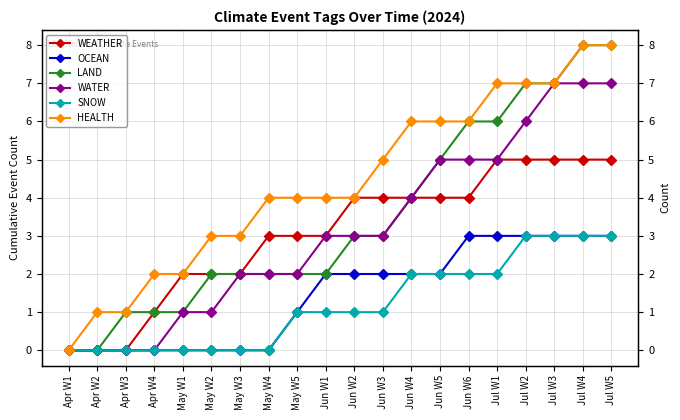

Reading left to right, extract all data points from this chart.

WEATHER: Apr W1=0	Apr W2=0	Apr W3=0	Apr W4=1	May W1=2	May W2=2	May W3=2	May W4=3	May W5=3	Jun W1=3	Jun W2=4	Jun W3=4	Jun W4=4	Jun W5=4	Jun W6=4	Jul W1=5	Jul W2=5	Jul W3=5	Jul W4=5	Jul W5=5
OCEAN: Apr W1=0	Apr W2=0	Apr W3=0	Apr W4=0	May W1=0	May W2=0	May W3=0	May W4=0	May W5=1	Jun W1=2	Jun W2=2	Jun W3=2	Jun W4=2	Jun W5=2	Jun W6=3	Jul W1=3	Jul W2=3	Jul W3=3	Jul W4=3	Jul W5=3
LAND: Apr W1=0	Apr W2=0	Apr W3=1	Apr W4=1	May W1=1	May W2=2	May W3=2	May W4=2	May W5=2	Jun W1=2	Jun W2=3	Jun W3=3	Jun W4=4	Jun W5=5	Jun W6=6	Jul W1=6	Jul W2=7	Jul W3=7	Jul W4=8	Jul W5=8
WATER: Apr W1=0	Apr W2=0	Apr W3=0	Apr W4=0	May W1=1	May W2=1	May W3=2	May W4=2	May W5=2	Jun W1=3	Jun W2=3	Jun W3=3	Jun W4=4	Jun W5=5	Jun W6=5	Jul W1=5	Jul W2=6	Jul W3=7	Jul W4=7	Jul W5=7
SNOW: Apr W1=0	Apr W2=0	Apr W3=0	Apr W4=0	May W1=0	May W2=0	May W3=0	May W4=0	May W5=1	Jun W1=1	Jun W2=1	Jun W3=1	Jun W4=2	Jun W5=2	Jun W6=2	Jul W1=2	Jul W2=3	Jul W3=3	Jul W4=3	Jul W5=3
HEALTH: Apr W1=0	Apr W2=1	Apr W3=1	Apr W4=2	May W1=2	May W2=3	May W3=3	May W4=4	May W5=4	Jun W1=4	Jun W2=4	Jun W3=5	Jun W4=6	Jun W5=6	Jun W6=6	Jul W1=7	Jul W2=7	Jul W3=7	Jul W4=8	Jul W5=8